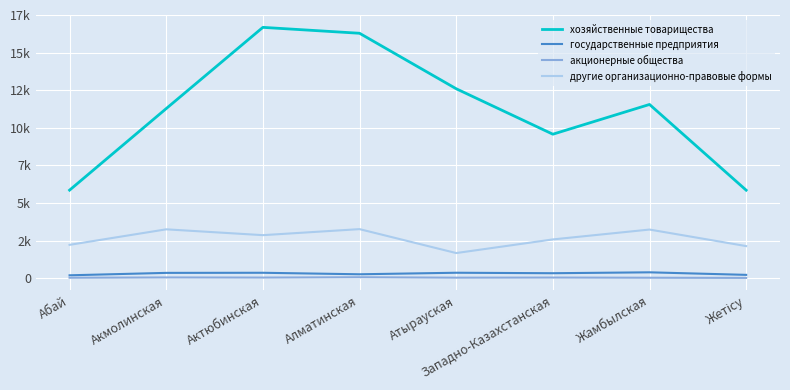

Does the chart display data point markers on the line(s)?

No